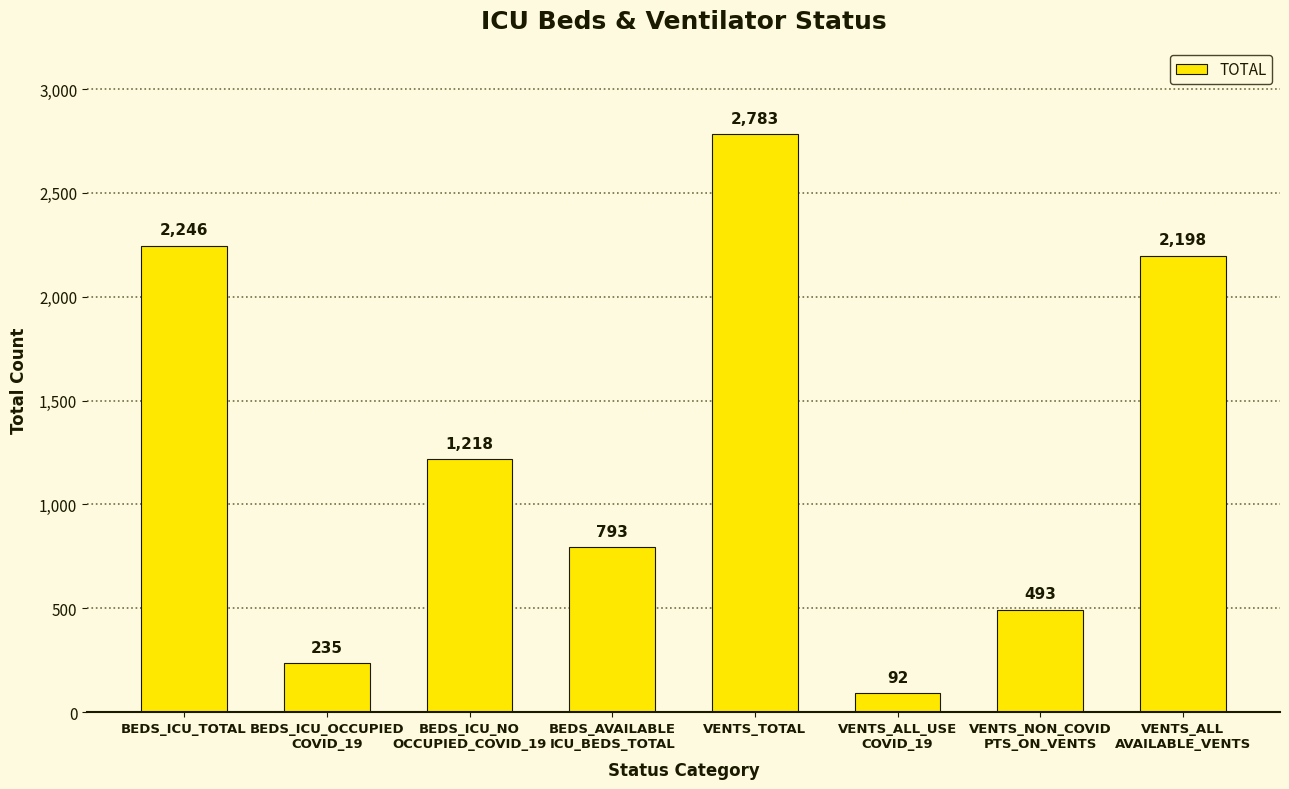

List the labels in order of value, largest first.

VENTS_TOTAL, BEDS_ICU_TOTAL, VENTS_ALL
AVAILABLE_VENTS, BEDS_ICU_NO
OCCUPIED_COVID_19, BEDS_AVAILABLE
ICU_BEDS_TOTAL, VENTS_NON_COVID
PTS_ON_VENTS, BEDS_ICU_OCCUPIED
COVID_19, VENTS_ALL_USE
COVID_19